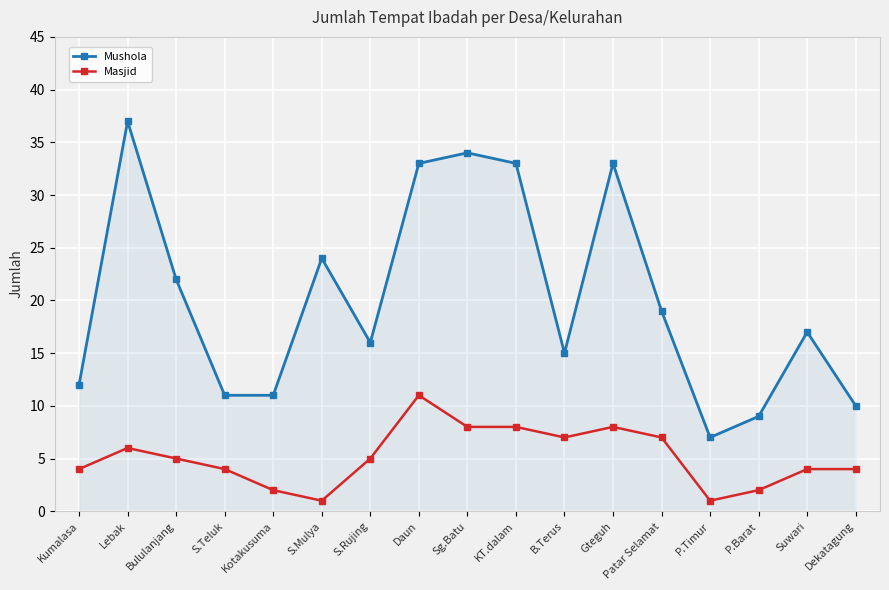

True or false: Masjid and Mushola cross at least once.

False